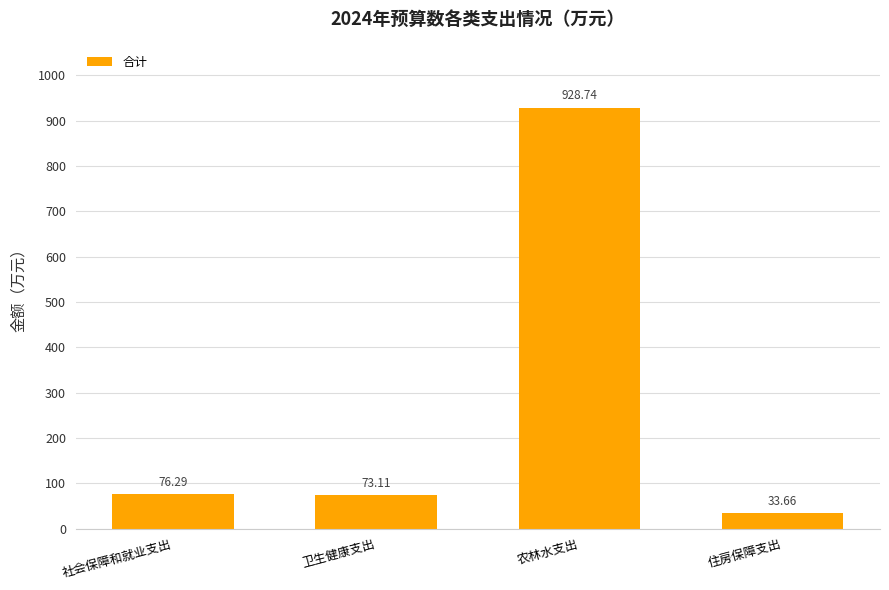

Which has a higher value, 农林水支出 or 社会保障和就业支出?

农林水支出